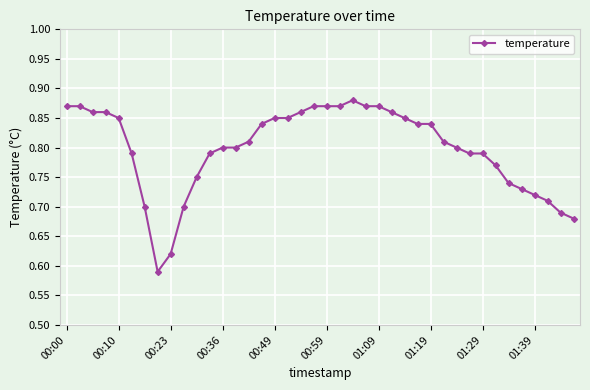

What is the difference between the maximum and minimum values?

0.3